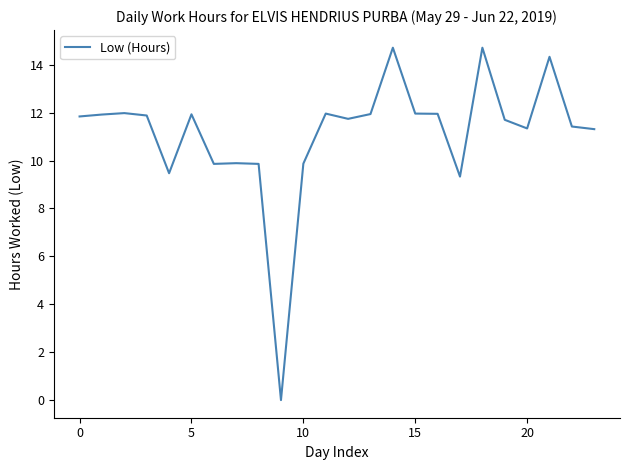

What is the maximum value shown in the chart?

14.7